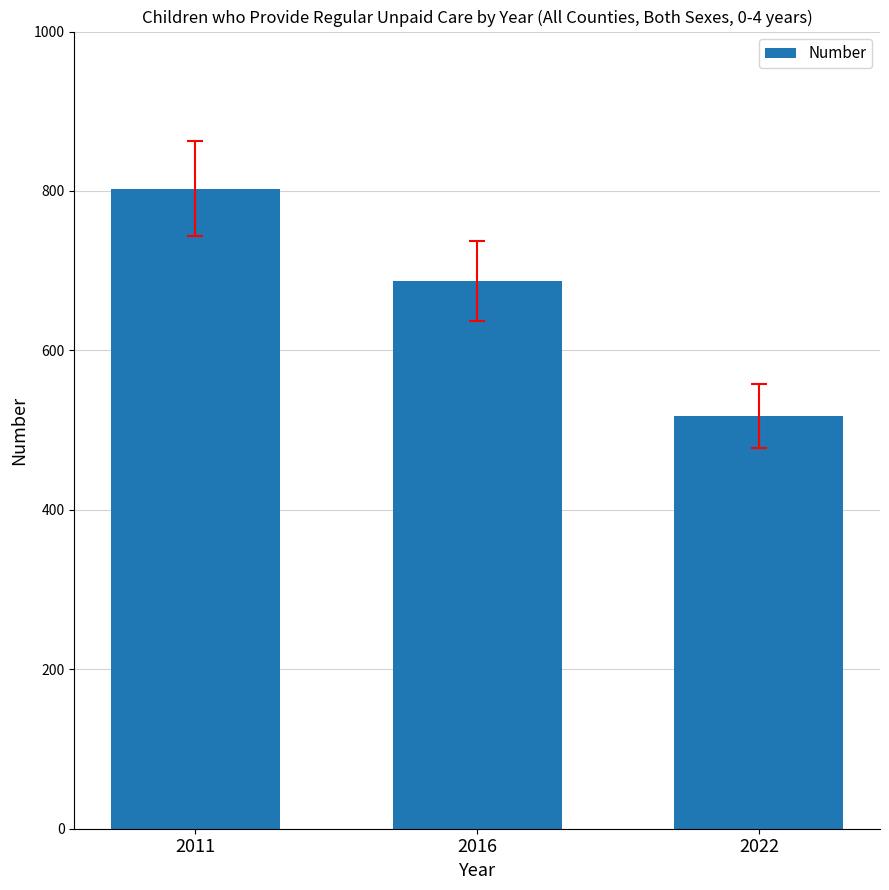

What is the sum of the values at 2016 and 2011?

1490